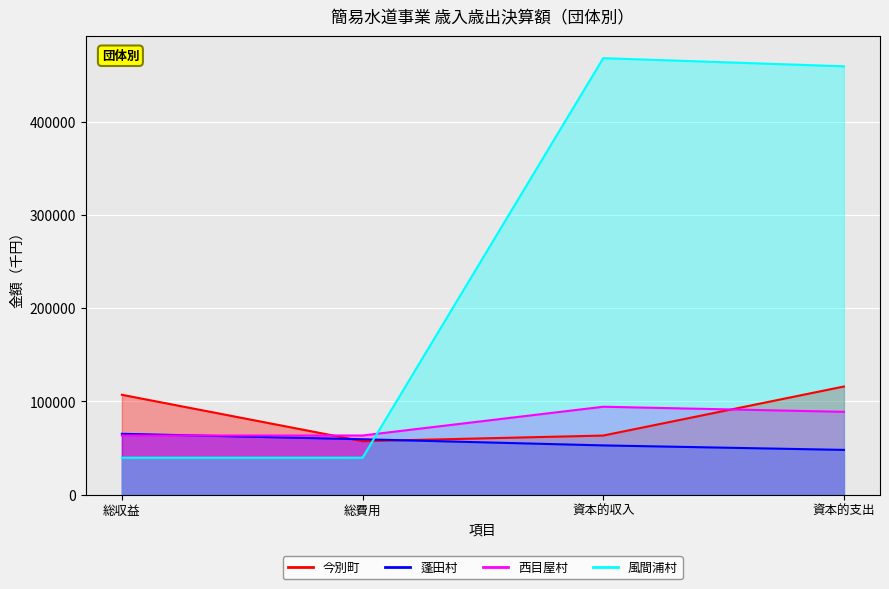

In 風間浦村, how many points are higher than both neighbors (excluding endpoints)?

1